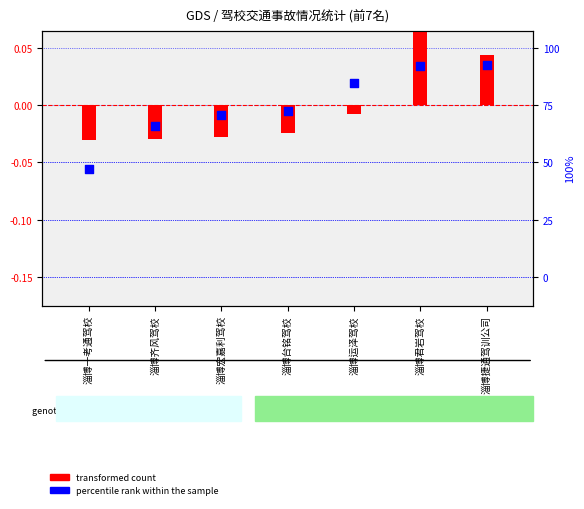

Which series reaches the maximum Y coordinate?

transformed count